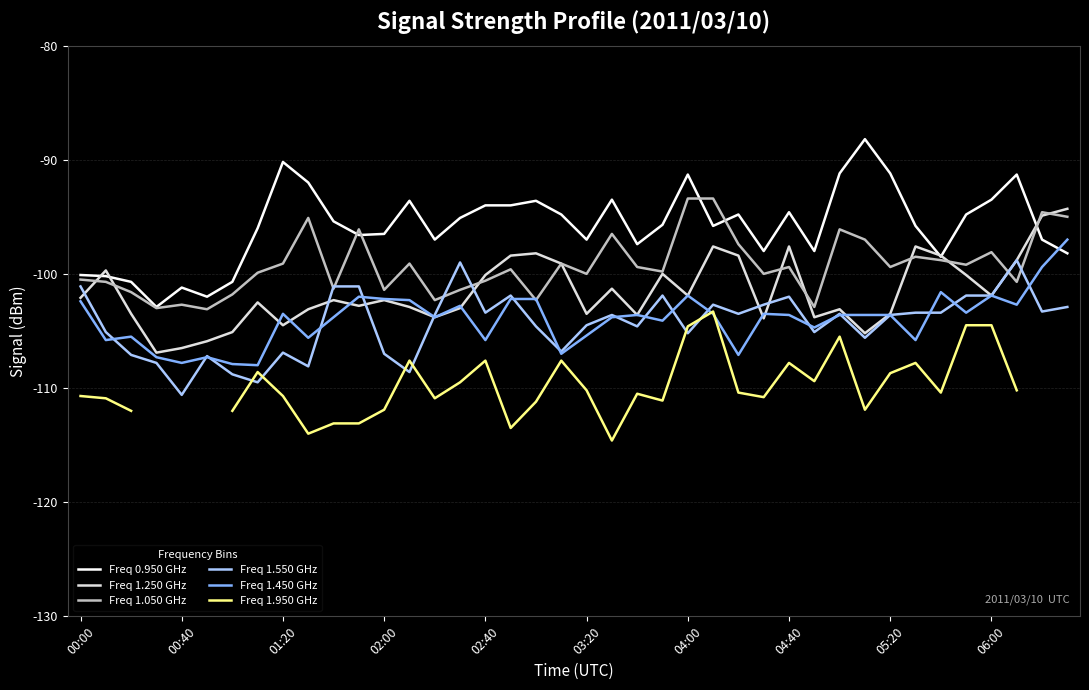

What is the highest value of the Freq 1.450 GHz series?

-97.0